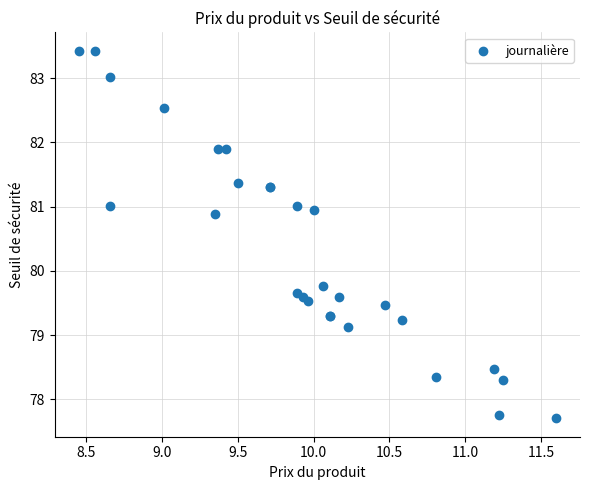

What Y value in the scatter plot is closest to 80?

79.8